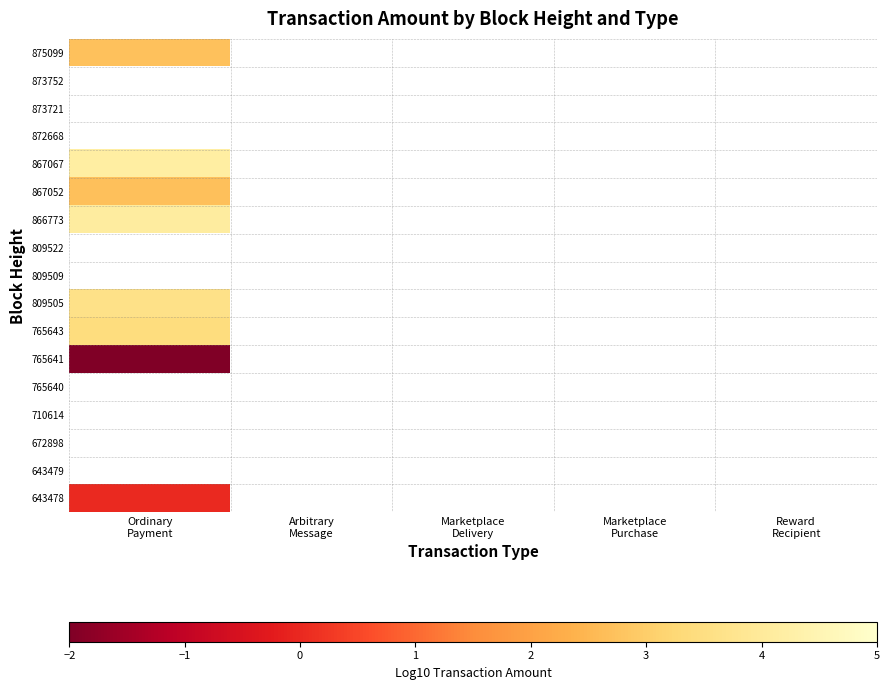

What is the smallest value displayed?

-10.0